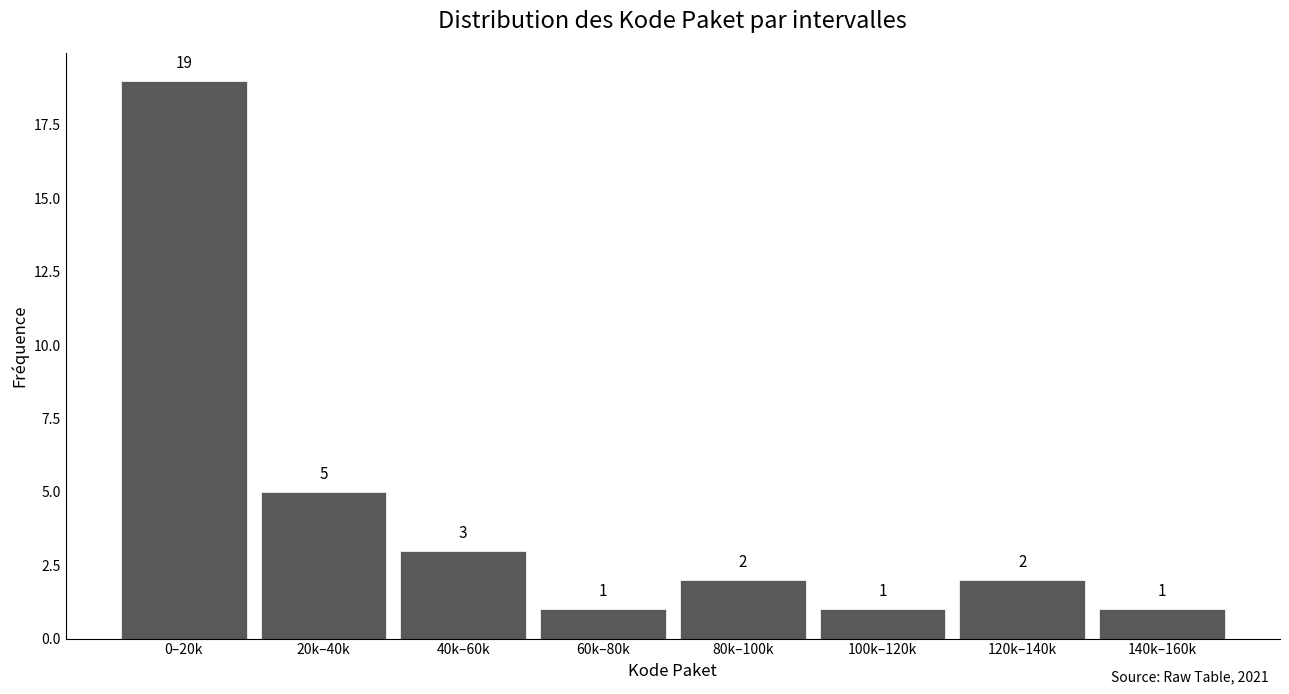

Reading left to right, transcribe all the data shown in this chart.

0–20k=19	20k–40k=5	40k–60k=3	60k–80k=1	80k–100k=2	100k–120k=1	120k–140k=2	140k–160k=1